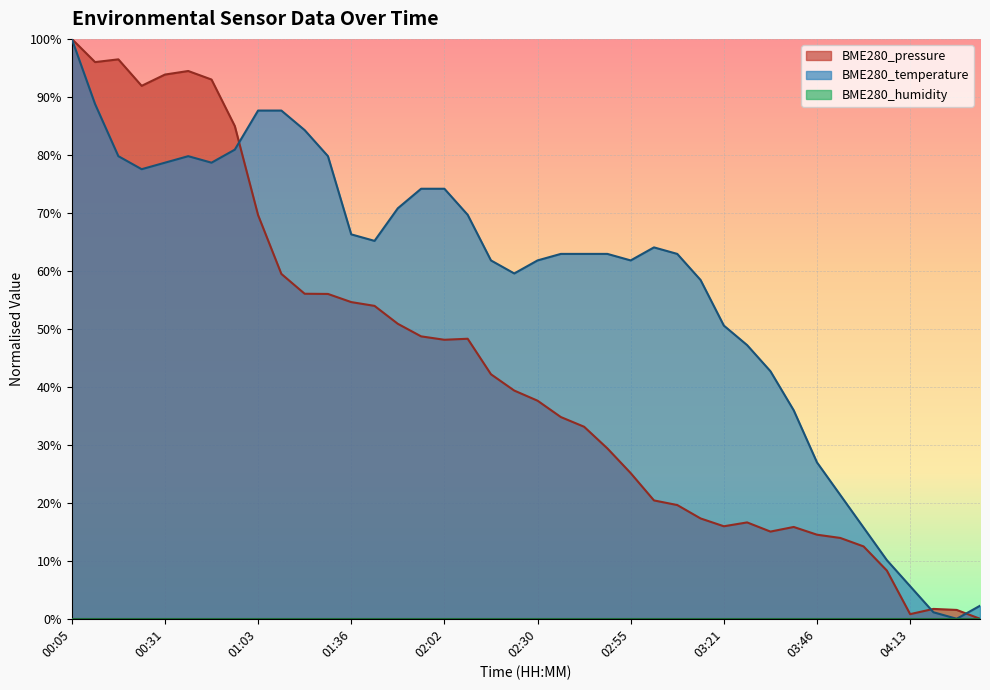

How many values in the BME280_pressure series are below 39?

20